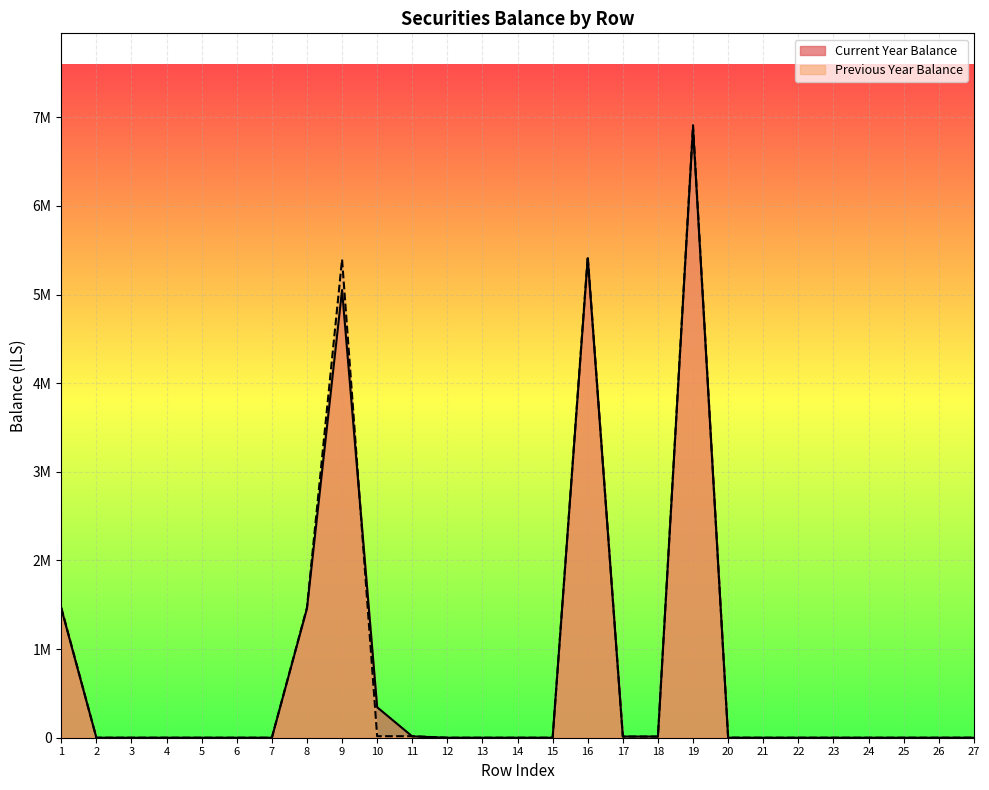

True or false: Previous Year Balance and Current Year Balance intersect in this chart.

True